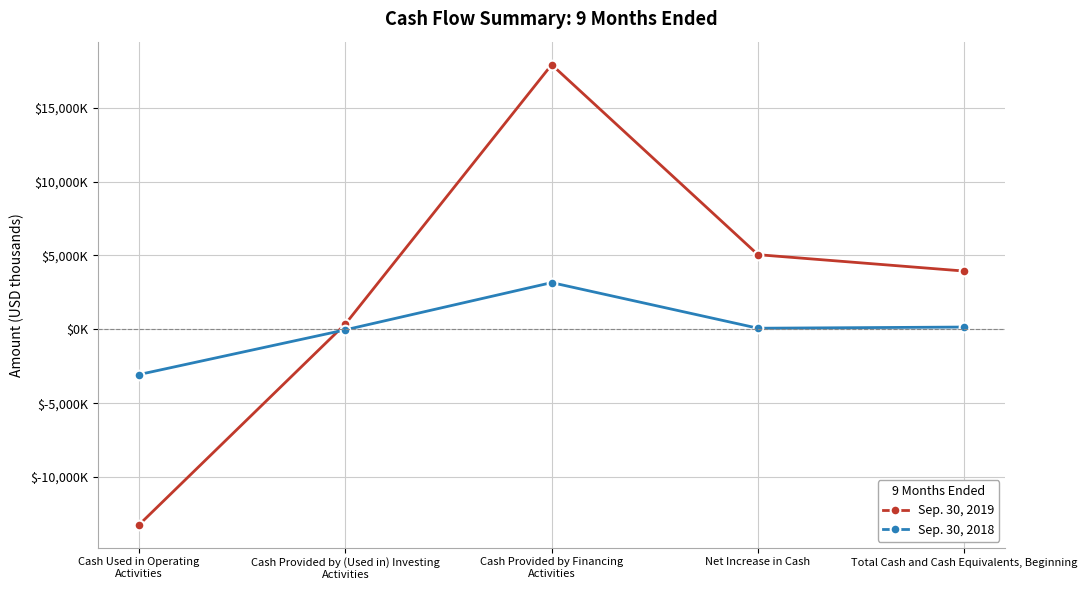

What is the sum of the Sep. 30, 2019 values at Total Cash and Cash Equivalents, Beginning and Cash Used in Operating
Activities?

-9278